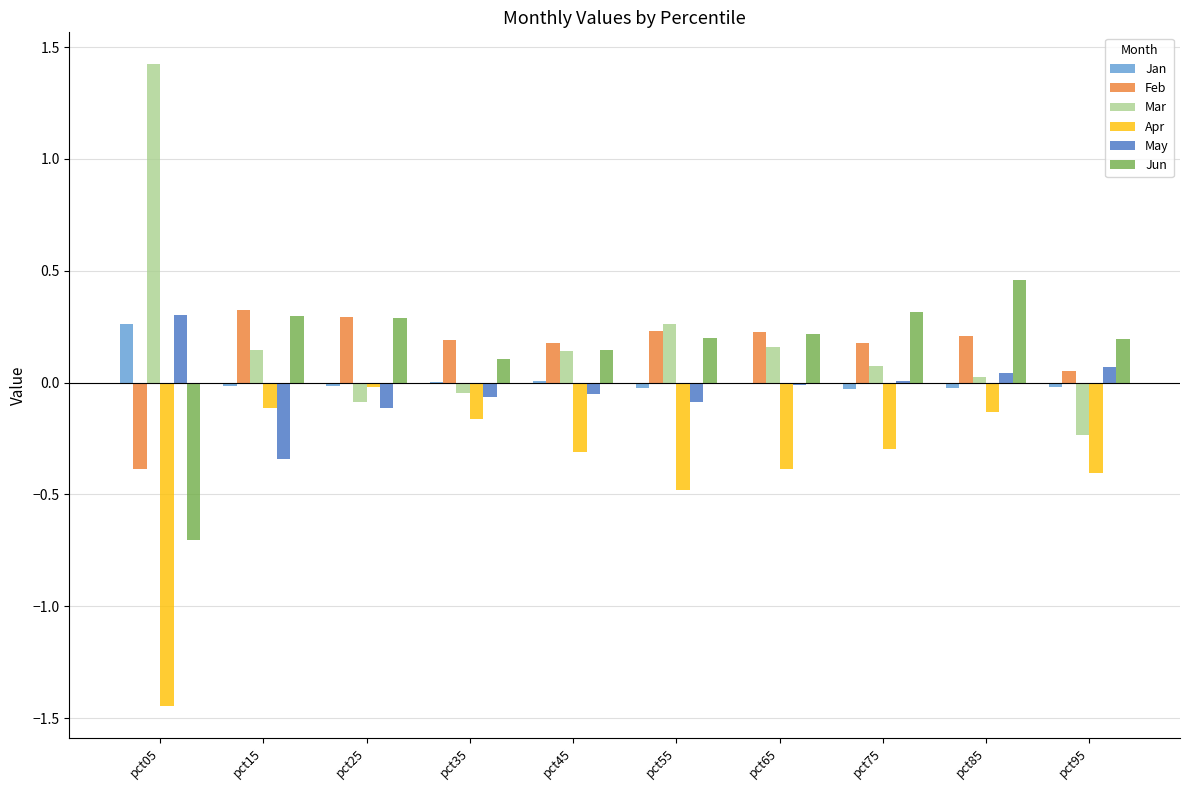

What is the spread (max minus min) of values at pct55?

0.7